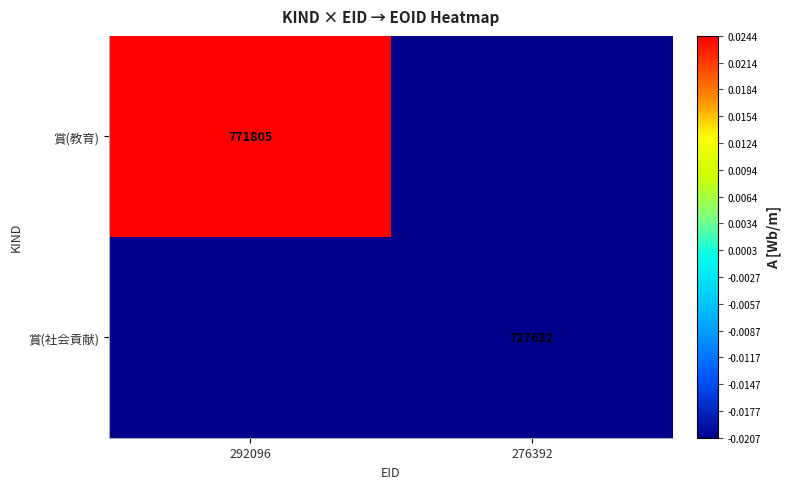

How many values in 賞(教育) are below zero?

1